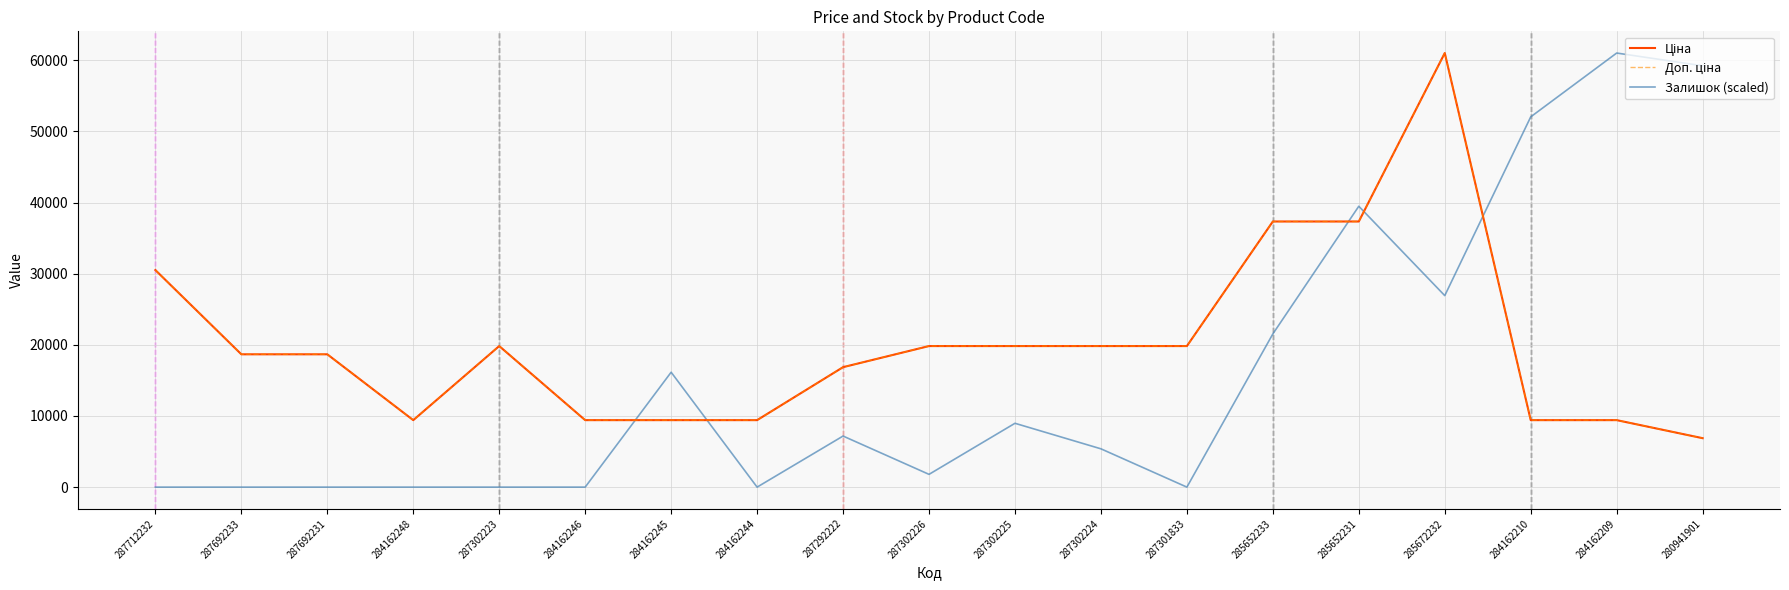

Reading right to left, transcribe all the data shown in this chart.

Ціна: 280941901=6879.5	284162209=9416.9	284162210=9416.9	285672232=61024.7	285652231=37343.0	285652233=37343.0	287301833=19831.1	287302224=19831.1	287302225=19831.1	287302226=19831.1	287292222=16863.2	284162244=9416.9	284162245=9416.9	284162246=9416.9	287302223=19831.1	284162248=9416.9	287692231=18671.5	287692233=18671.5	287712232=30512.3
Доп. ціна: 280941901=6879.5	284162209=9416.9	284162210=9416.9	285672232=61024.7	285652231=37343.0	285652233=37343.0	287301833=19831.1	287302224=19831.1	287302225=19831.1	287302226=19831.1	287292222=16863.2	284162244=9416.9	284162245=9416.9	284162246=9416.9	287302223=19831.1	284162248=9416.9	287692231=18671.5	287692233=18671.5	287712232=30512.3
Залишок (scaled): 280941901=59229.9	284162209=61024.7	284162210=52050.5	285672232=26922.7	285652231=39486.6	285652233=21538.1	287301833=0.0	287302224=5384.5	287302225=8974.2	287302226=1794.8	287292222=7179.4	284162244=0.0	284162245=16153.6	284162246=0.0	287302223=0.0	284162248=0.0	287692231=0.0	287692233=0.0	287712232=0.0